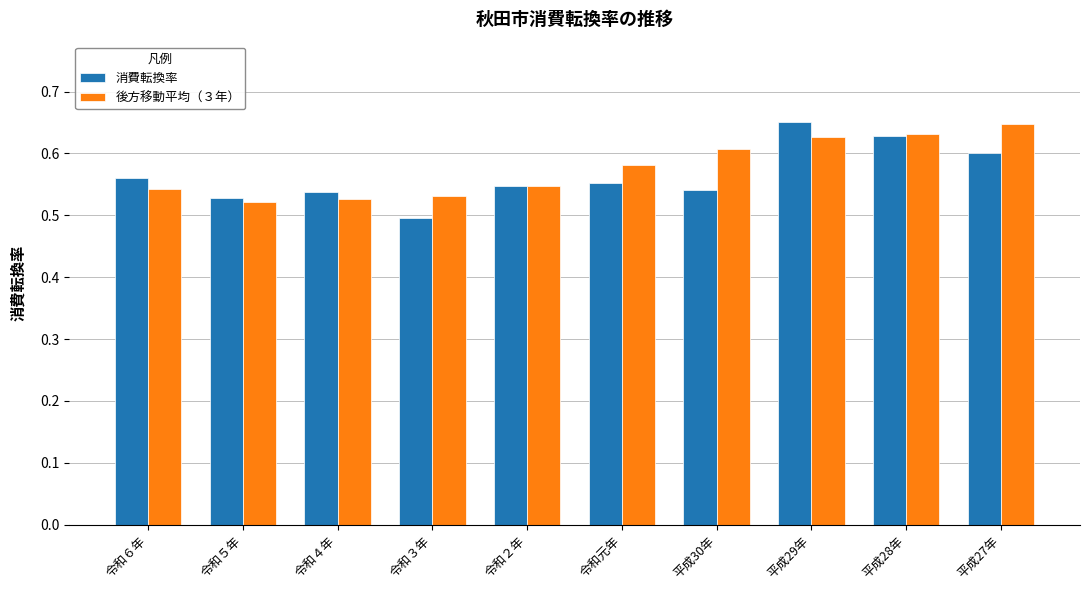

Between 令和４年 and 平成30年, which series saw the biggest shift?

後方移動平均（３年）